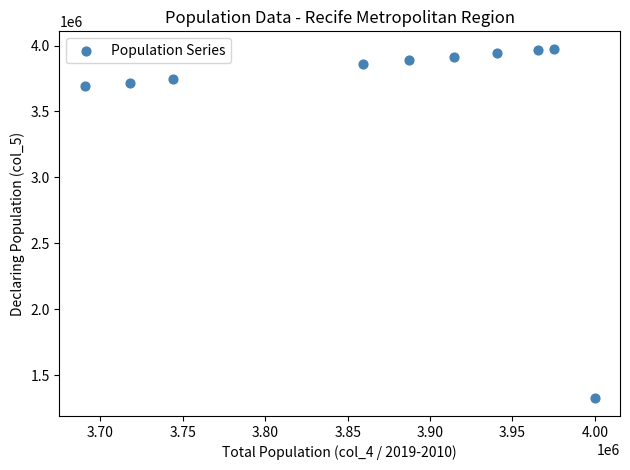

What is the range of X values (max minus min)?

309270